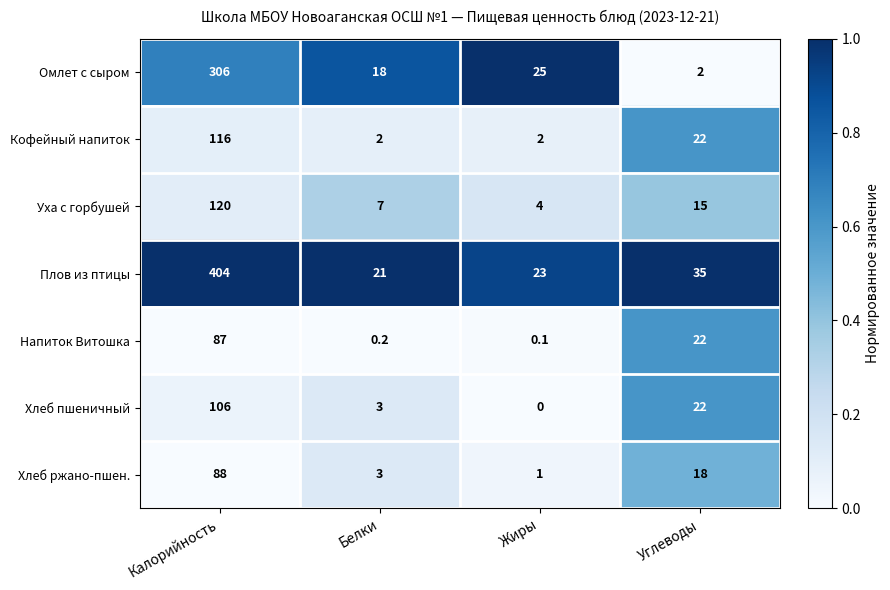

What is the approximate value of Плов из птицы at Калорийность?

404.0